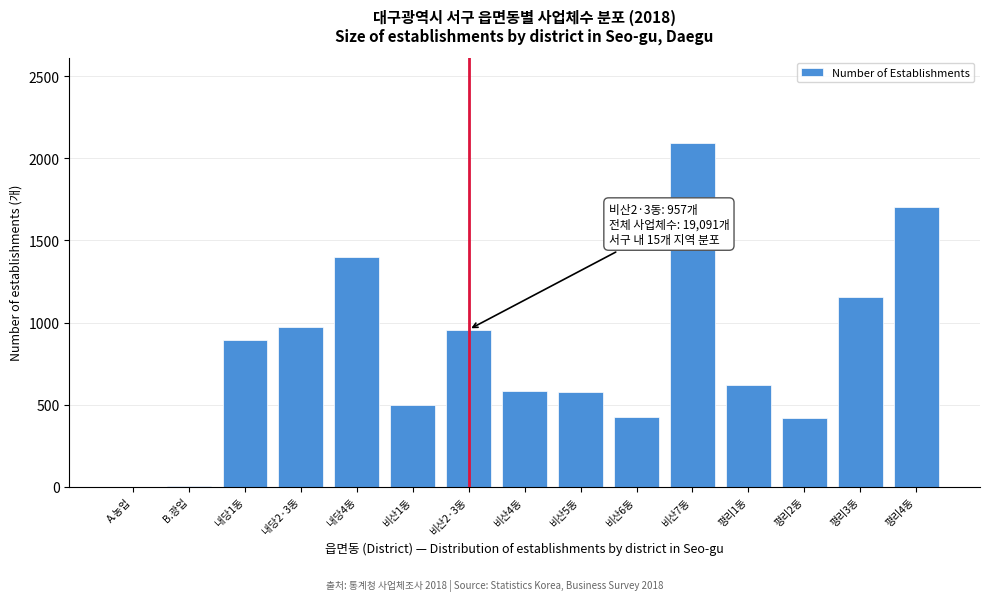

What is the sum of all values?

12298